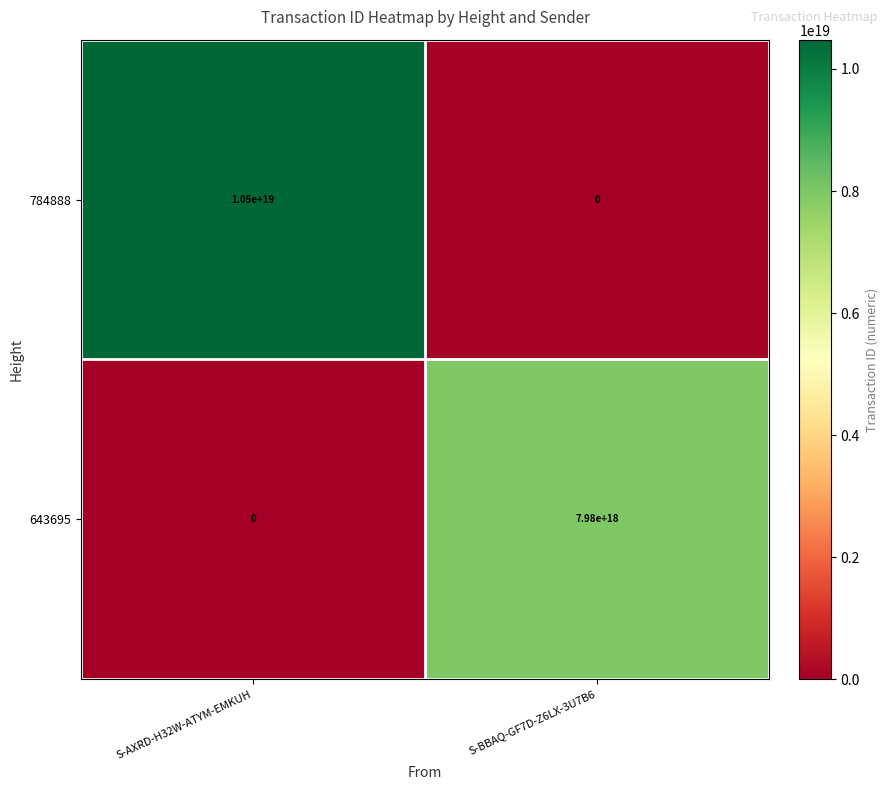

Which series has the largest total across all categories?

784888